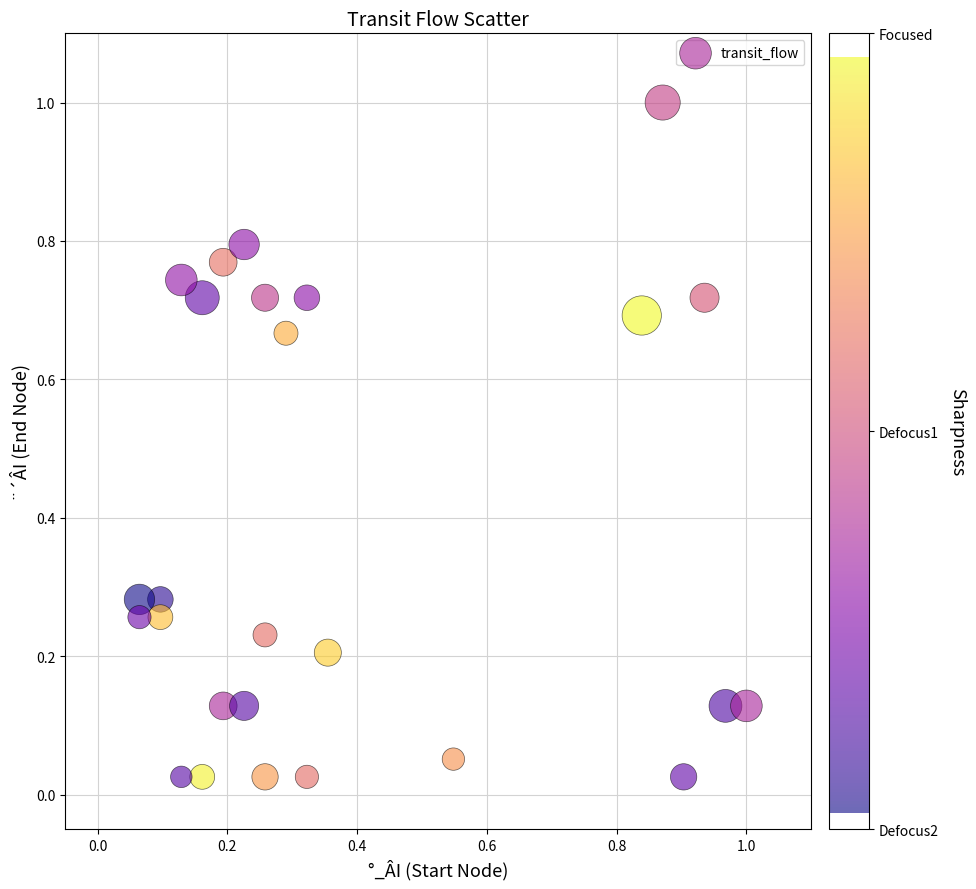

What is the range of Y values (max minus min)?

1.0